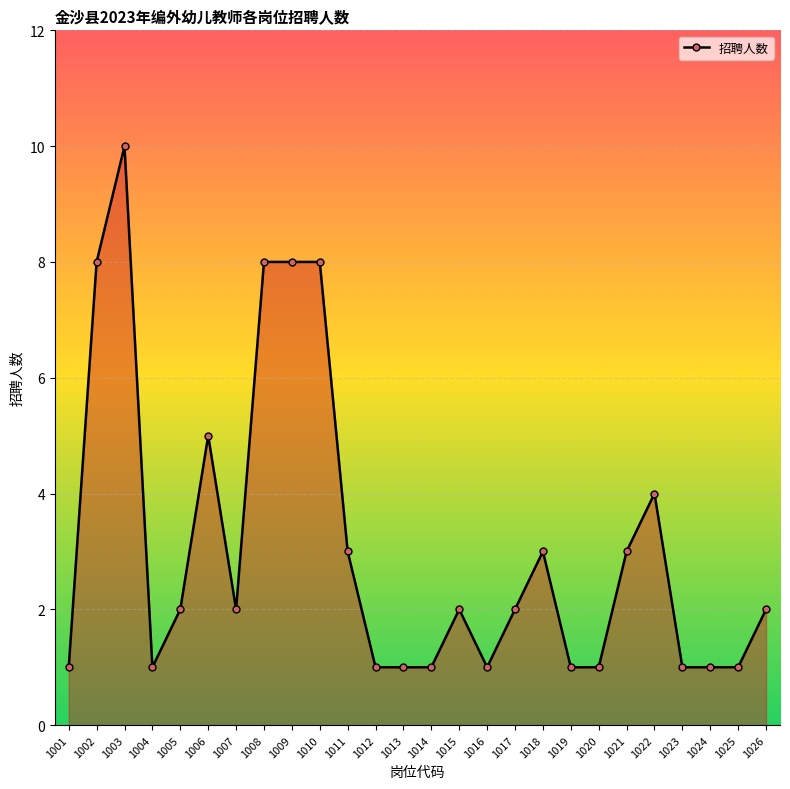

Which has a higher value, 1018 or 1011?

1018